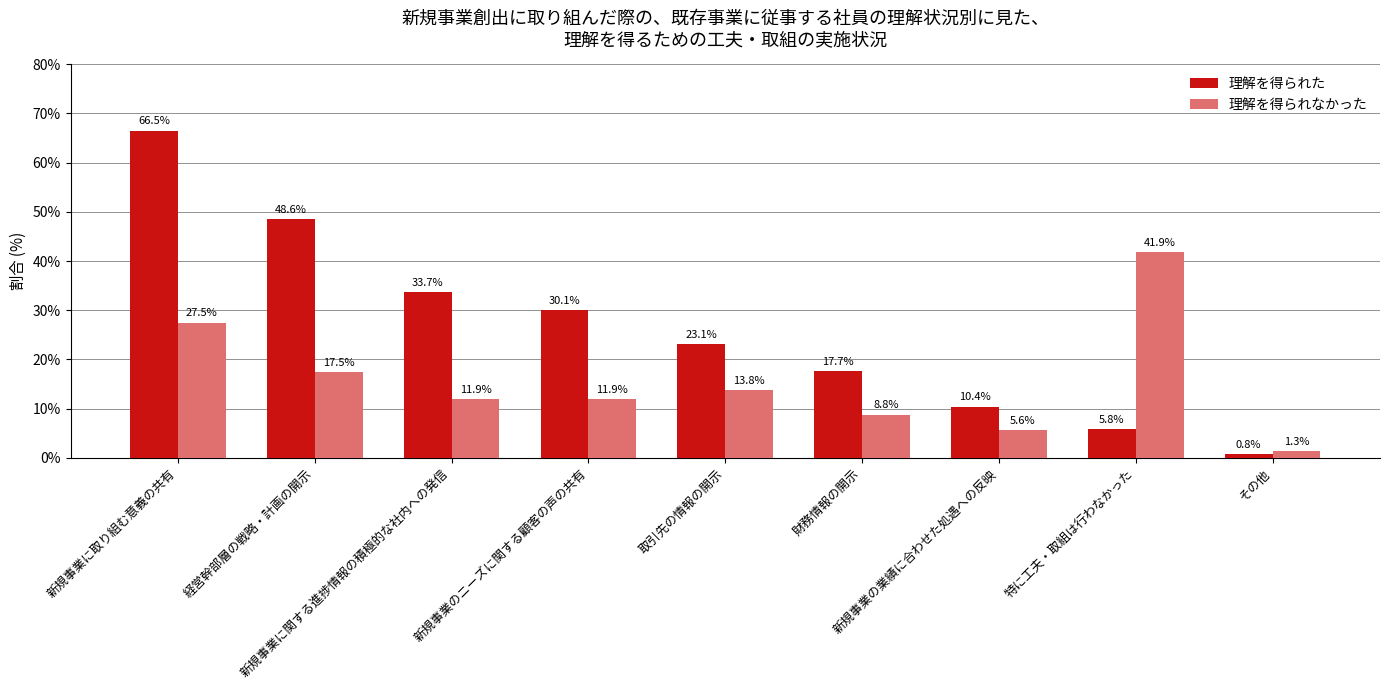

How many data points in 理解を得られなかった are less than 11?

3